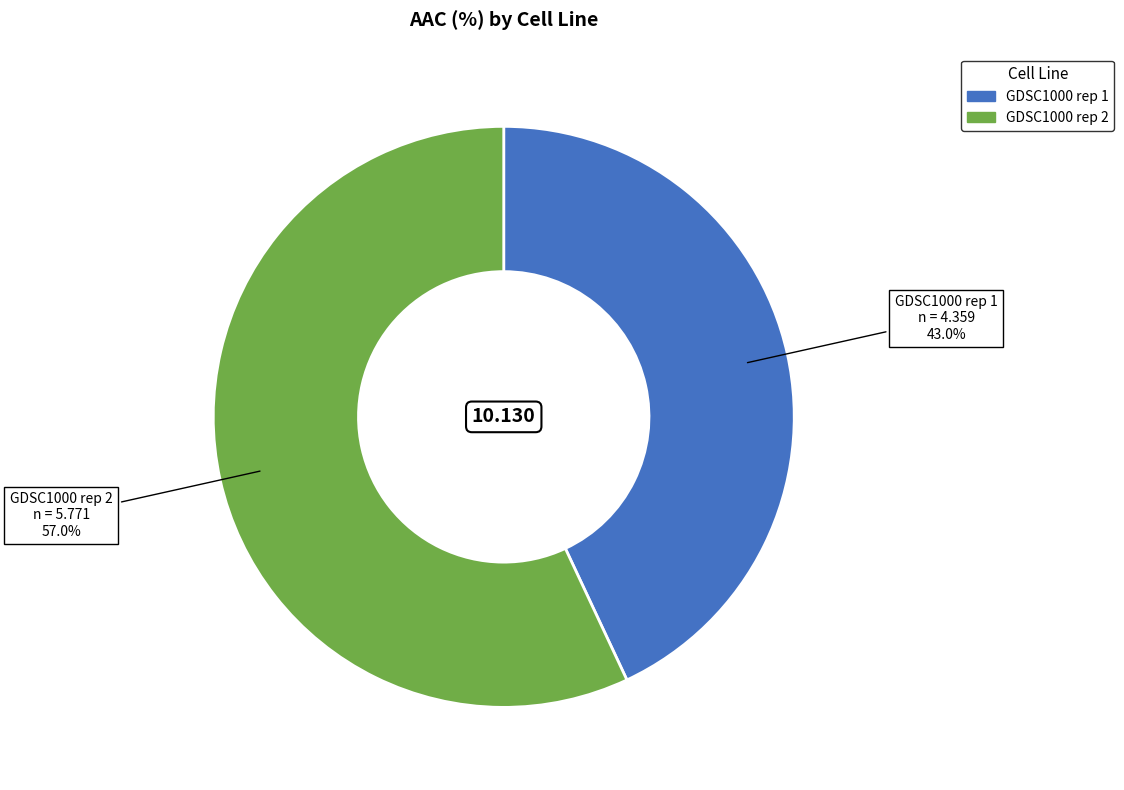

The GDSC1000 rep 2 slice represents 48% of the pie. True or false?

False